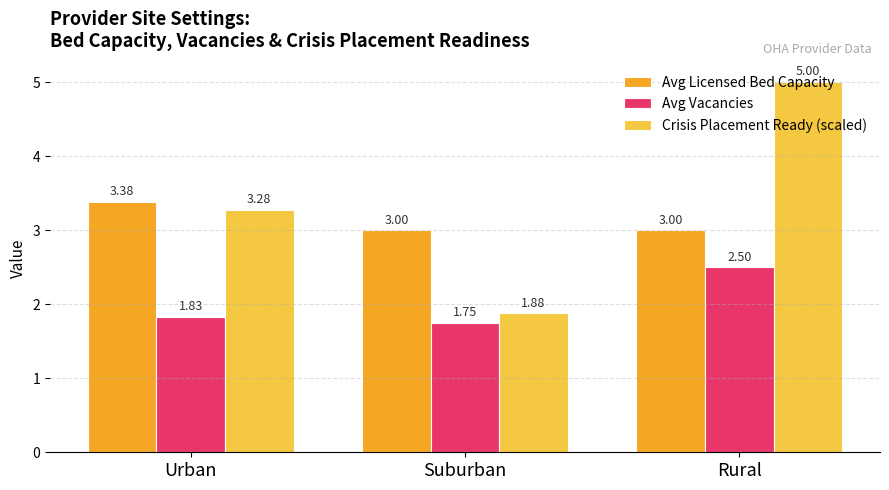

Which category has the highest value in the Crisis Placement Ready (scaled) series?

Rural